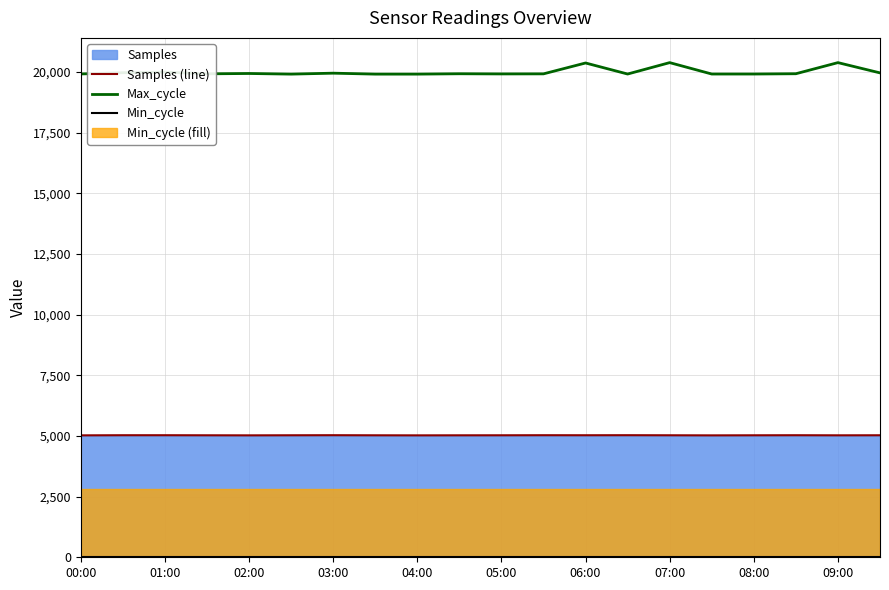

True or false: Samples (line) and Min_cycle intersect in this chart.

False